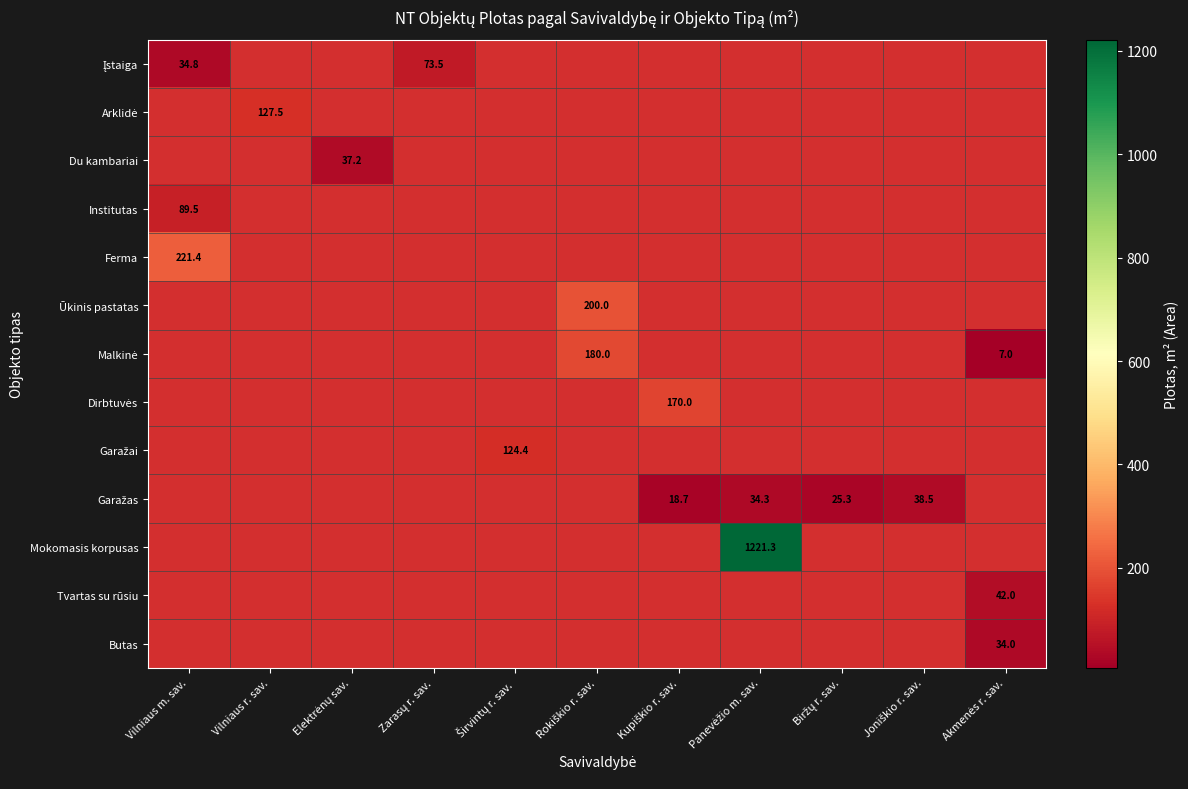

Which category has the highest value across all series?

Panevėžio m. sav.